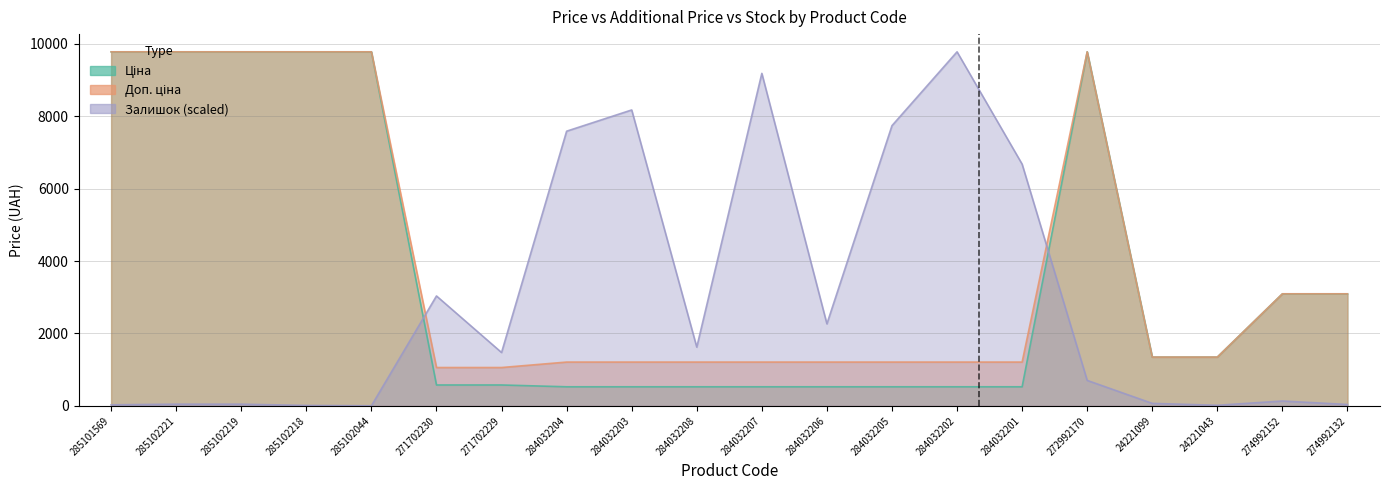

What is the minimum value for Ціна?

528.2